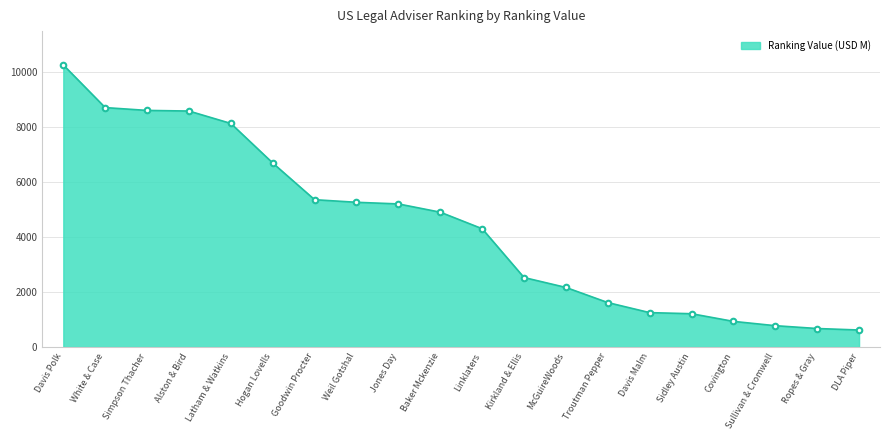

True or false: the data has more than 2 interior local peaks.

False